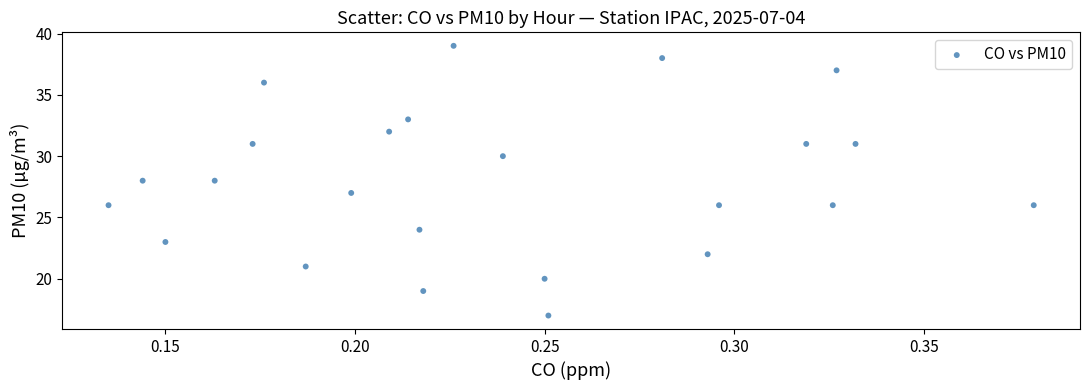

What is the range of Y values (max minus min)?

22